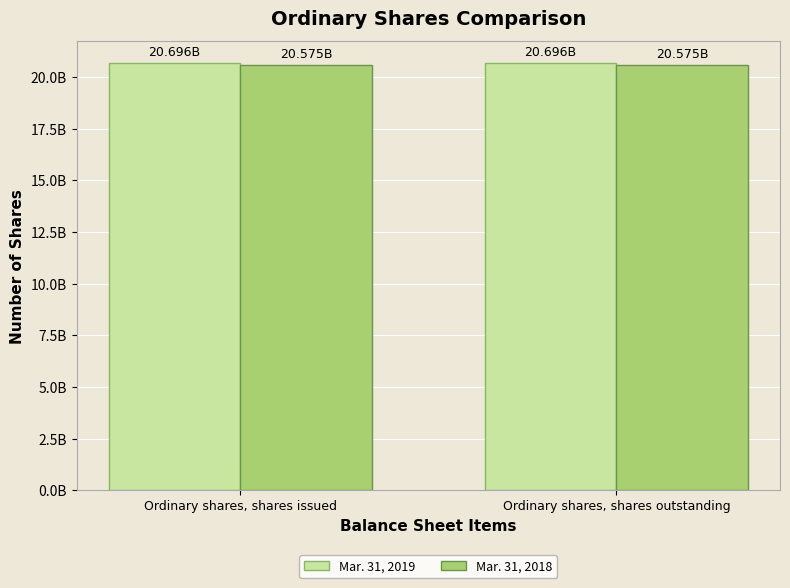

At which category does the chart reach its peak across all series?

Ordinary shares, shares issued